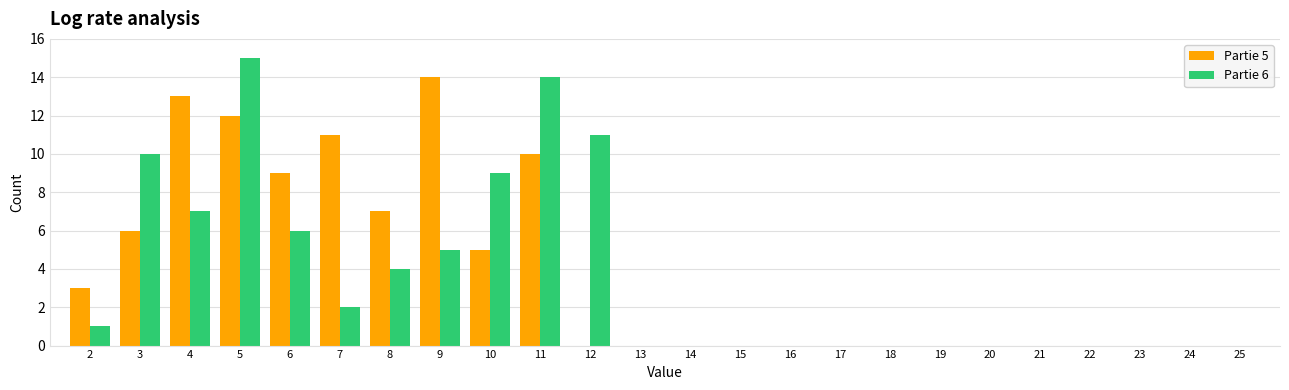

At which category does the chart reach its peak across all series?

5